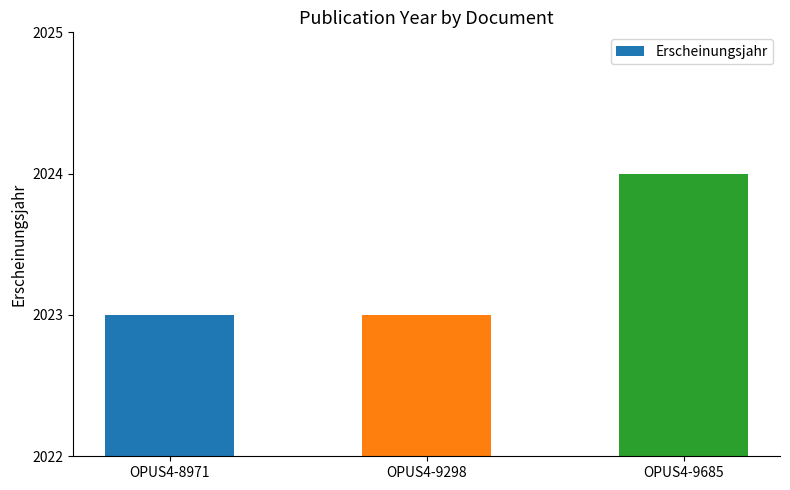

What is the sum of all values?

6070